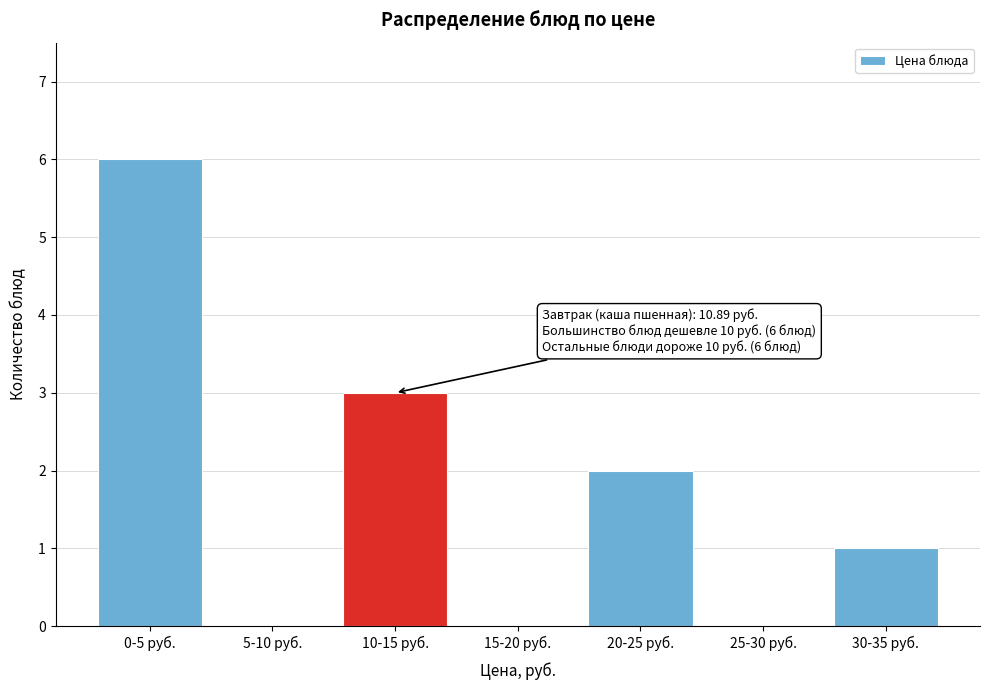

Reading left to right, extract all data points from this chart.

0-5 руб.=6	5-10 руб.=0	10-15 руб.=3	15-20 руб.=0	20-25 руб.=2	25-30 руб.=0	30-35 руб.=1